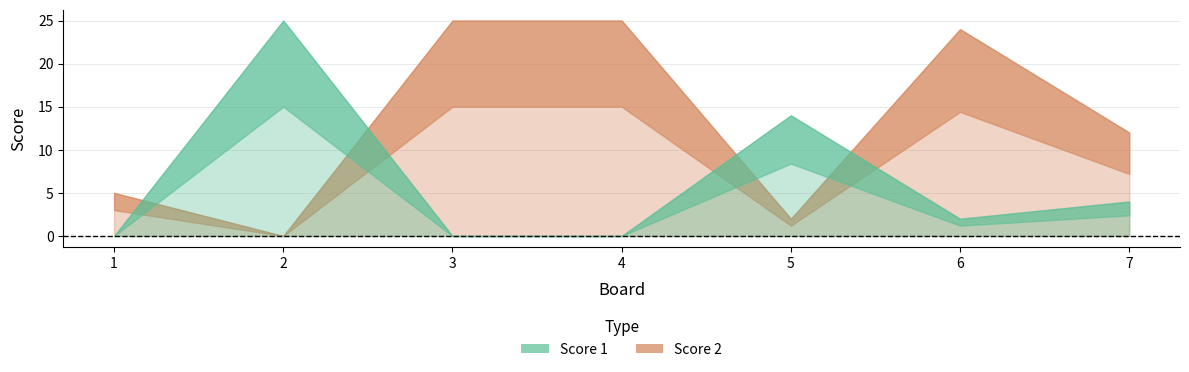

True or false: Score 1 and Score 2 intersect in this chart.

True